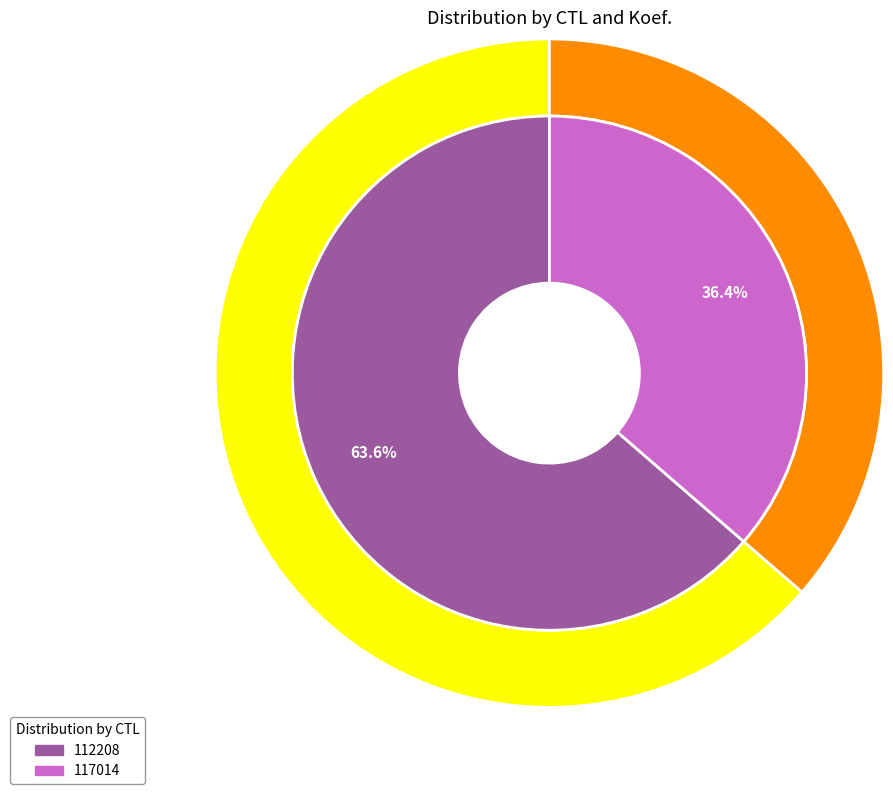

Is the sum of 112208 and 117014 greater than half?

Yes